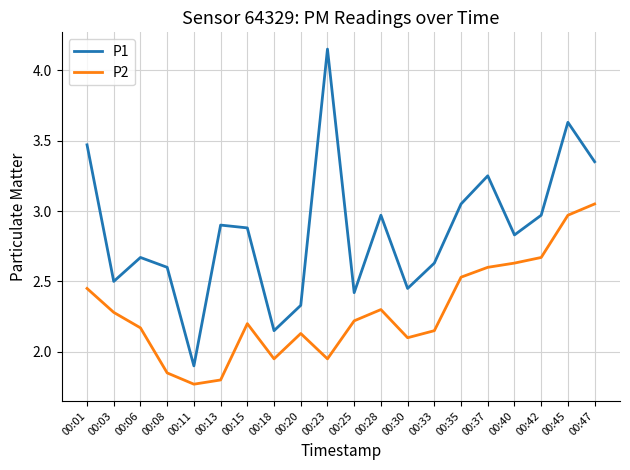

True or false: P1 and P2 cross at least once.

False